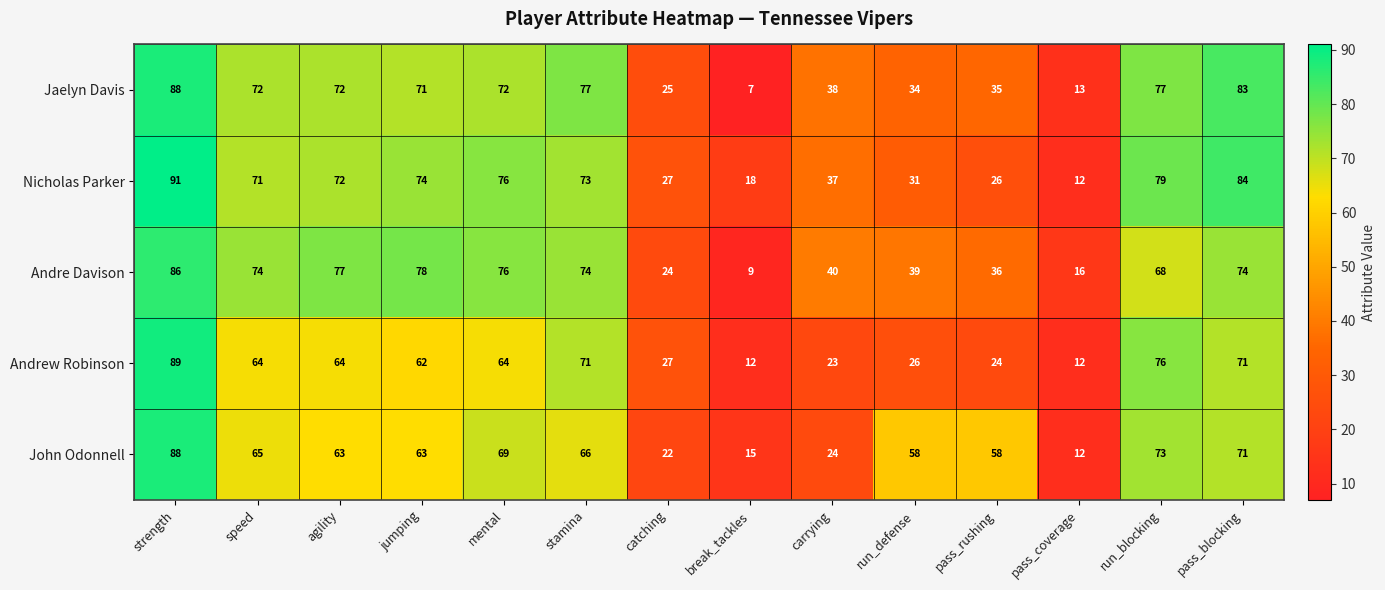

True or false: Jaelyn Davis has a value of 88 at strength.

True